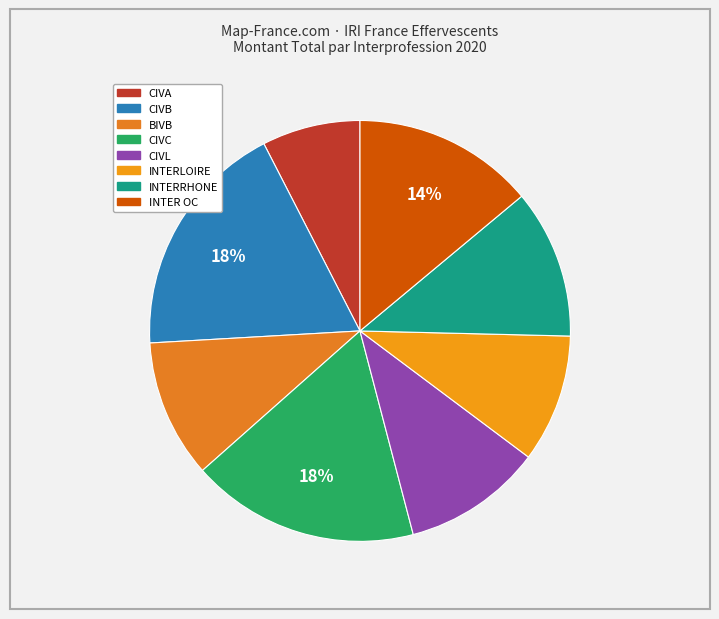

To the nearest percent, what is the difference between the CIVA and CIVB slice percentages?

11%